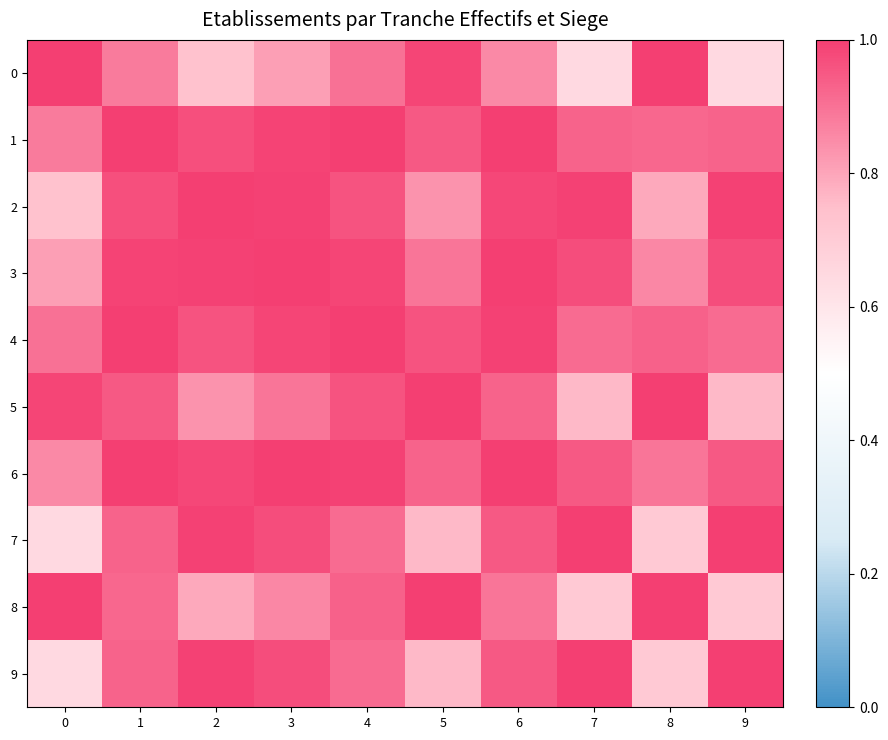

Reading left to right, extract all data points from this chart.

0: 0=1.0	1=0.9	2=0.7	3=0.8	4=0.9	5=1.0	6=0.9	7=0.6	8=1.0	9=0.6
1: 0=0.9	1=1.0	2=1.0	3=1.0	4=1.0	5=0.9	6=1.0	7=0.9	8=0.9	9=0.9
2: 0=0.7	1=1.0	2=1.0	3=1.0	4=1.0	5=0.8	6=1.0	7=1.0	8=0.8	9=1.0
3: 0=0.8	1=1.0	2=1.0	3=1.0	4=1.0	5=0.9	6=1.0	7=1.0	8=0.9	9=1.0
4: 0=0.9	1=1.0	2=1.0	3=1.0	4=1.0	5=1.0	6=1.0	7=0.9	8=0.9	9=0.9
5: 0=1.0	1=0.9	2=0.8	3=0.9	4=1.0	5=1.0	6=0.9	7=0.8	8=1.0	9=0.8
6: 0=0.9	1=1.0	2=1.0	3=1.0	4=1.0	5=0.9	6=1.0	7=0.9	8=0.9	9=0.9
7: 0=0.6	1=0.9	2=1.0	3=1.0	4=0.9	5=0.8	6=0.9	7=1.0	8=0.7	9=1.0
8: 0=1.0	1=0.9	2=0.8	3=0.9	4=0.9	5=1.0	6=0.9	7=0.7	8=1.0	9=0.7
9: 0=0.6	1=0.9	2=1.0	3=1.0	4=0.9	5=0.8	6=0.9	7=1.0	8=0.7	9=1.0